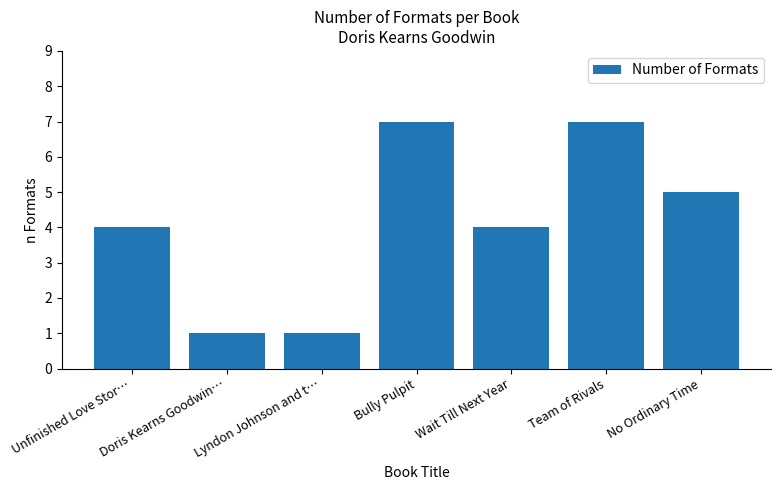

Is it true that the value at No Ordinary Time is 7?

False